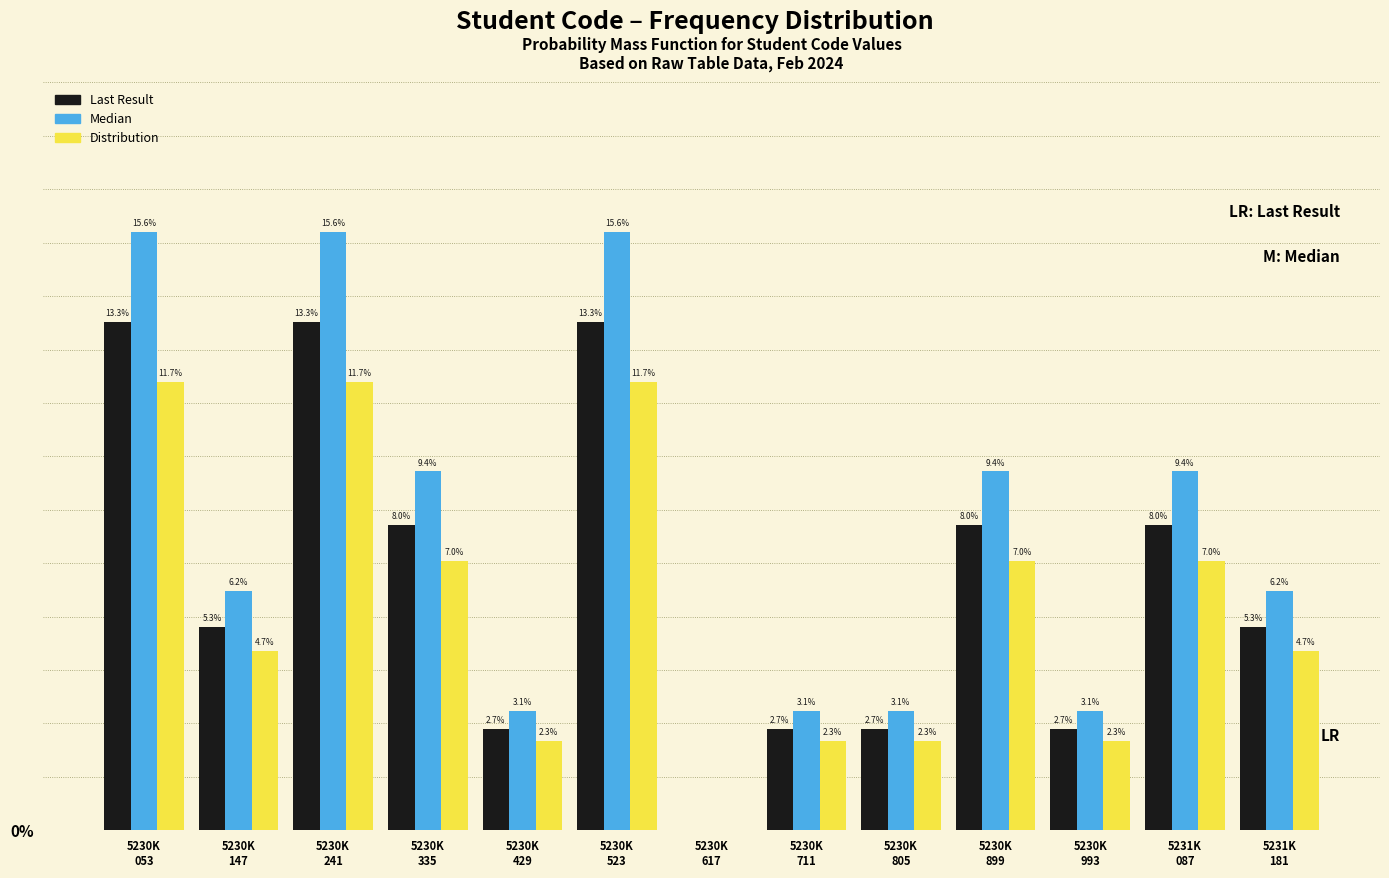

Which series has the largest total across all categories?

Median